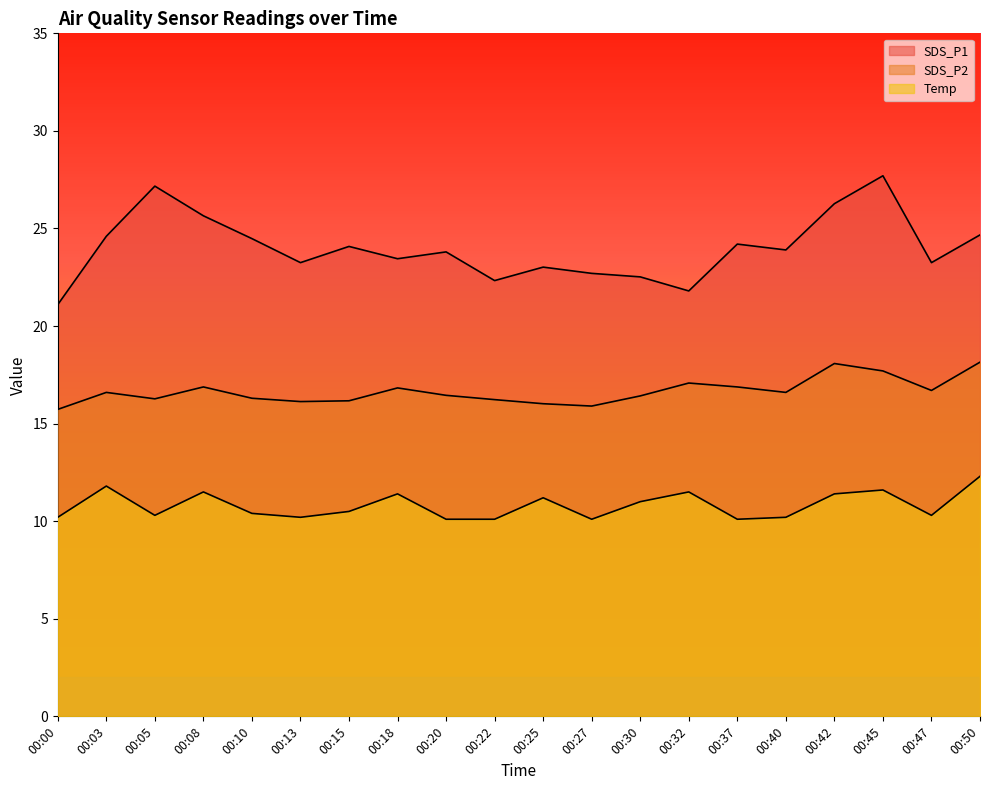

What is the value of the Temp point at the 13th from the left?

11.0